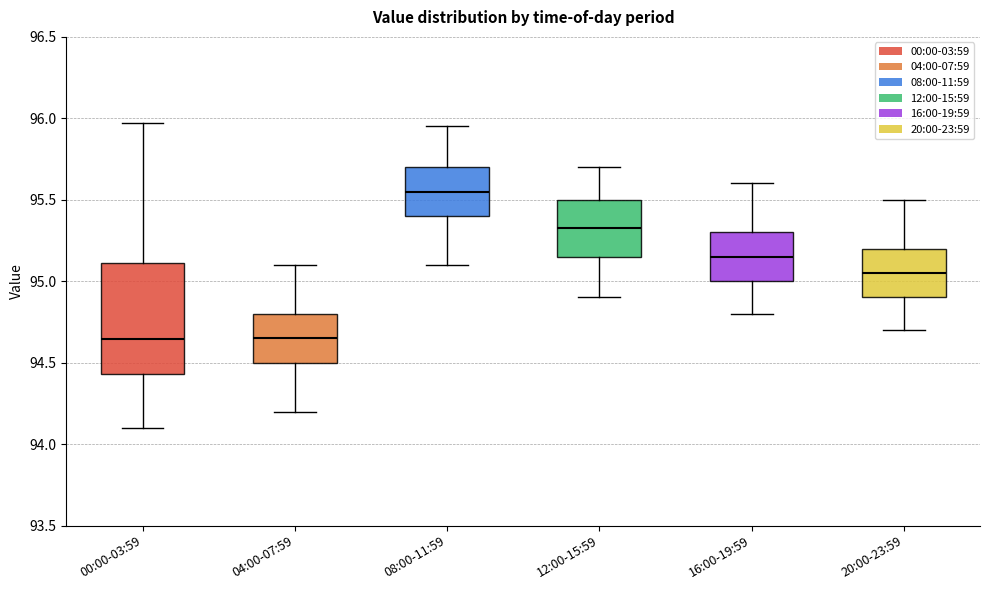

Reading left to right, read every box against the y-axis: the position of its median line, the range the box covers, and the ends of its whiskers. The values are not printed on the chart, so give them approximately, as read against the axis.

00:00-03:59: median 94.65, box 94.45 to 95.10, whiskers 94.10 to 95.95
04:00-07:59: median 94.65, box 94.50 to 94.80, whiskers 94.20 to 95.10
08:00-11:59: median 95.55, box 95.40 to 95.70, whiskers 95.10 to 95.95
12:00-15:59: median 95.35, box 95.15 to 95.50, whiskers 94.90 to 95.70
16:00-19:59: median 95.15, box 95.00 to 95.30, whiskers 94.80 to 95.60
20:00-23:59: median 95.05, box 94.90 to 95.20, whiskers 94.70 to 95.50